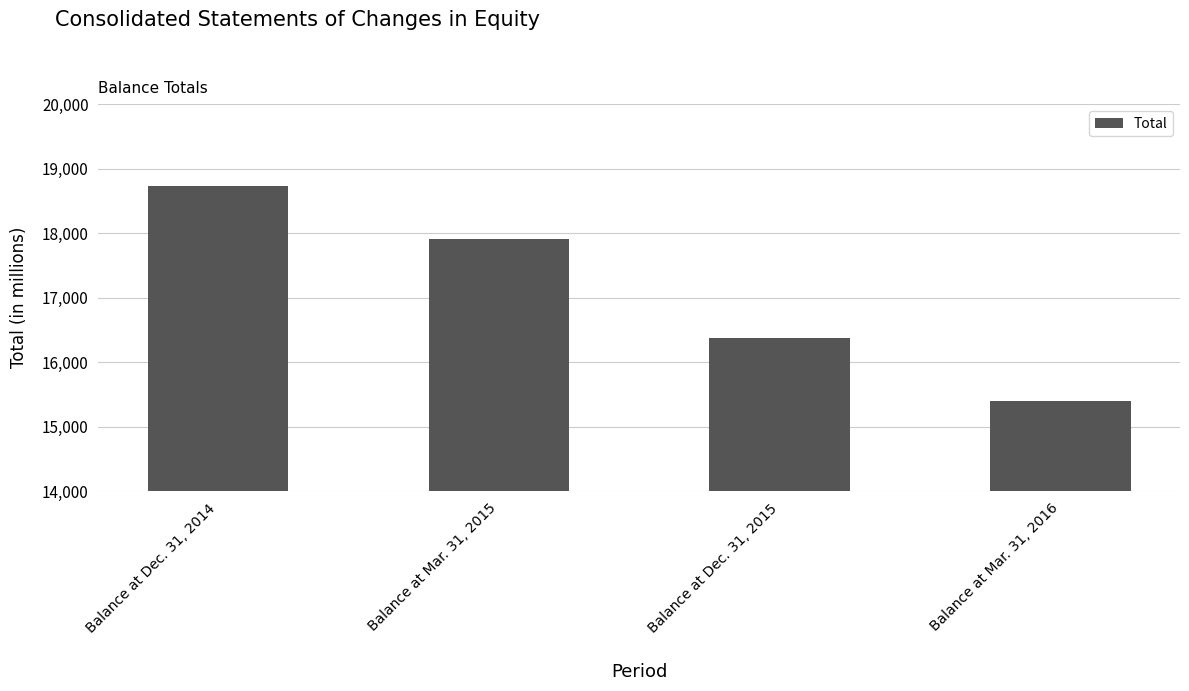

How many values are below 17913?

2